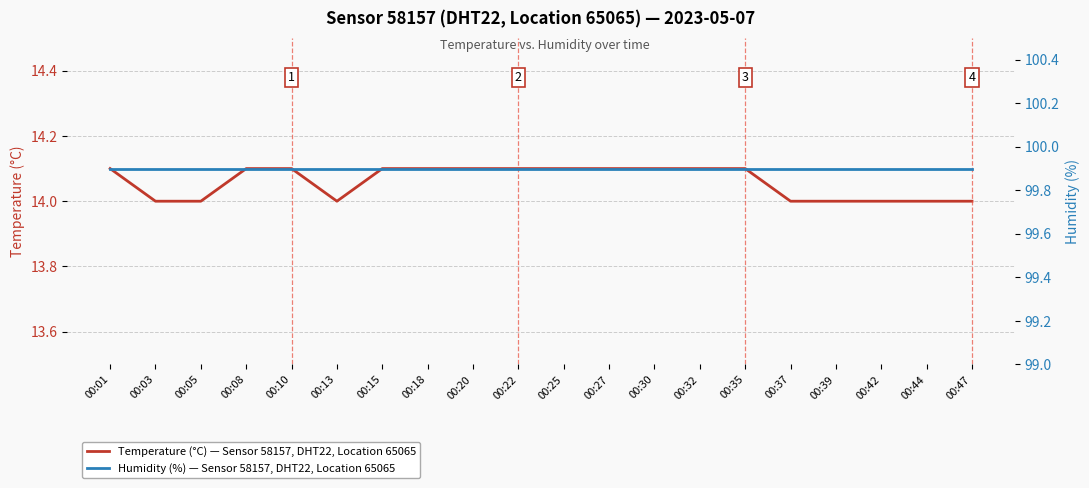

Reading left to right, transcribe all the data shown in this chart.

Temperature (°C) — Sensor 58157, DHT22, Location 65065: 14.1	14.0	14.0	14.1	14.1	14.0	14.1	14.1	14.1	14.1	14.1	14.1	14.1	14.1	14.1	14.0	14.0	14.0	14.0	14.0
Humidity (%) — Sensor 58157, DHT22, Location 65065: 99.9	99.9	99.9	99.9	99.9	99.9	99.9	99.9	99.9	99.9	99.9	99.9	99.9	99.9	99.9	99.9	99.9	99.9	99.9	99.9